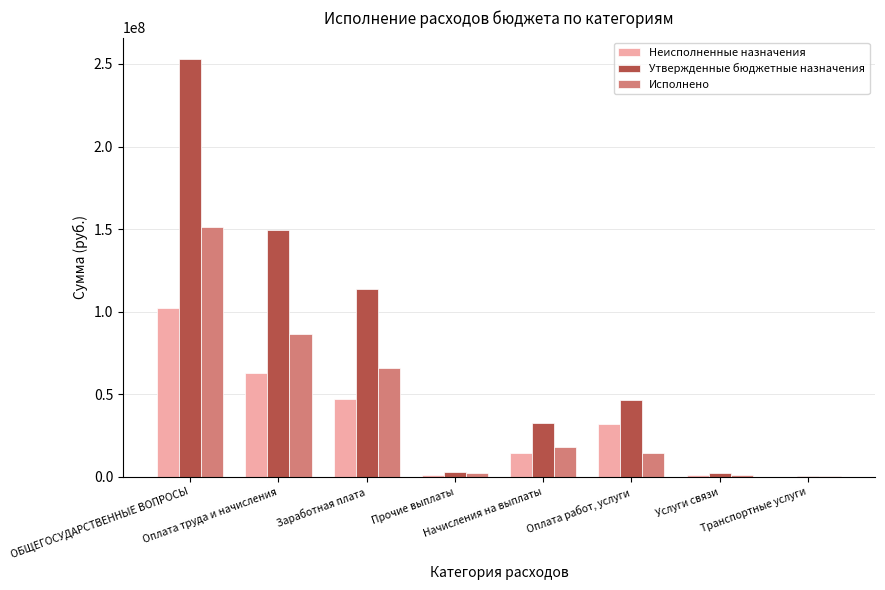

What is the highest value of the Исполнено series?

151051291.8